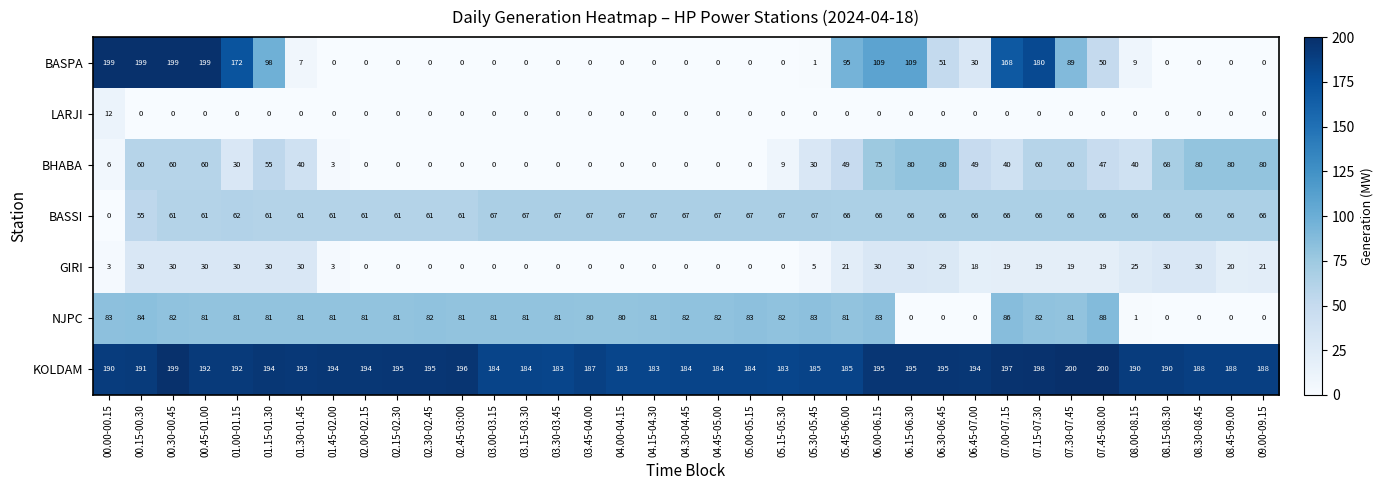

At which label does LARJI reach its peak?

00.00-00.15